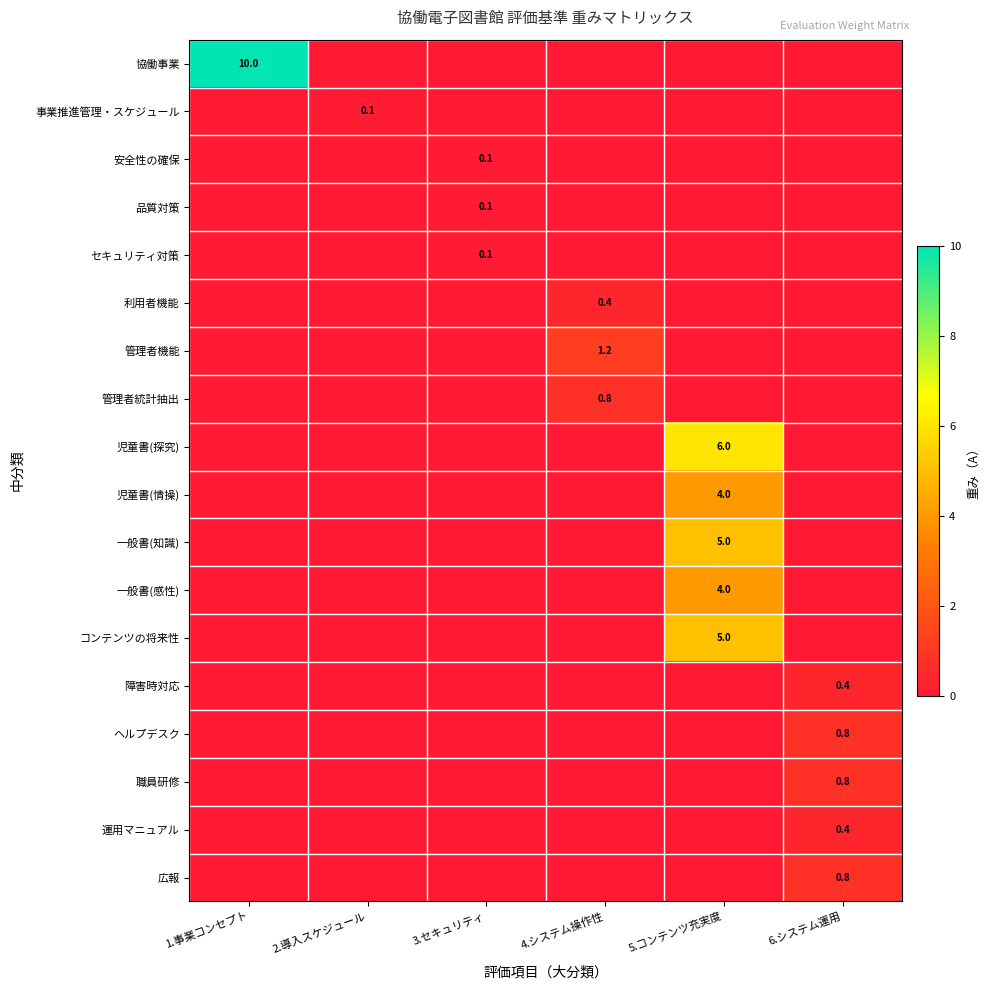

How many values in 利用者機能 are above zero?

1